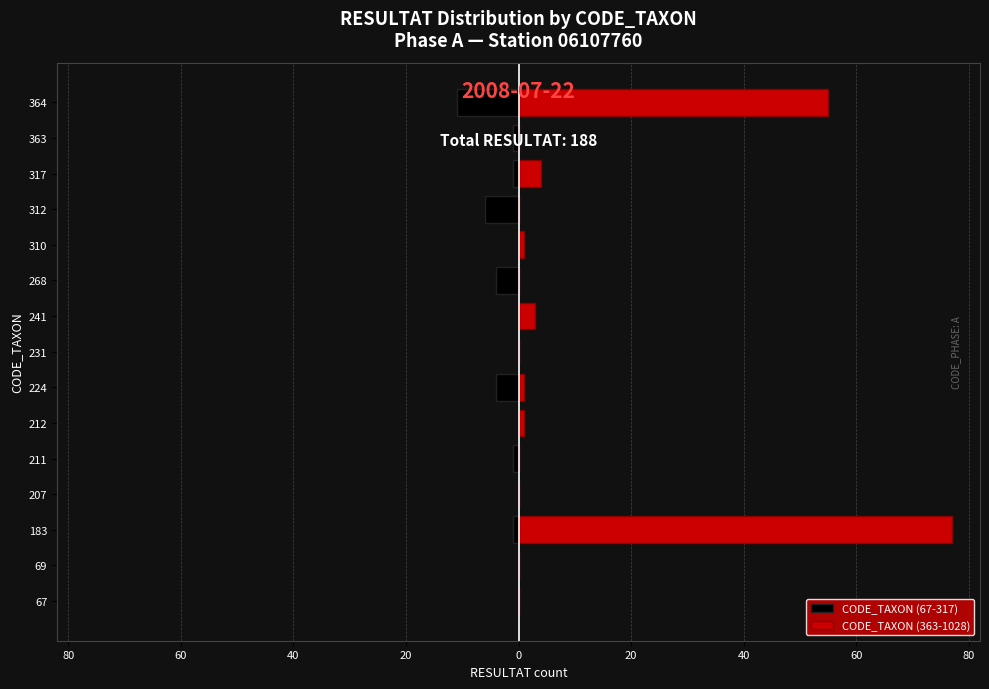

The CODE_TAXON (363-1028) series shows 24 at 211. True or false?

False